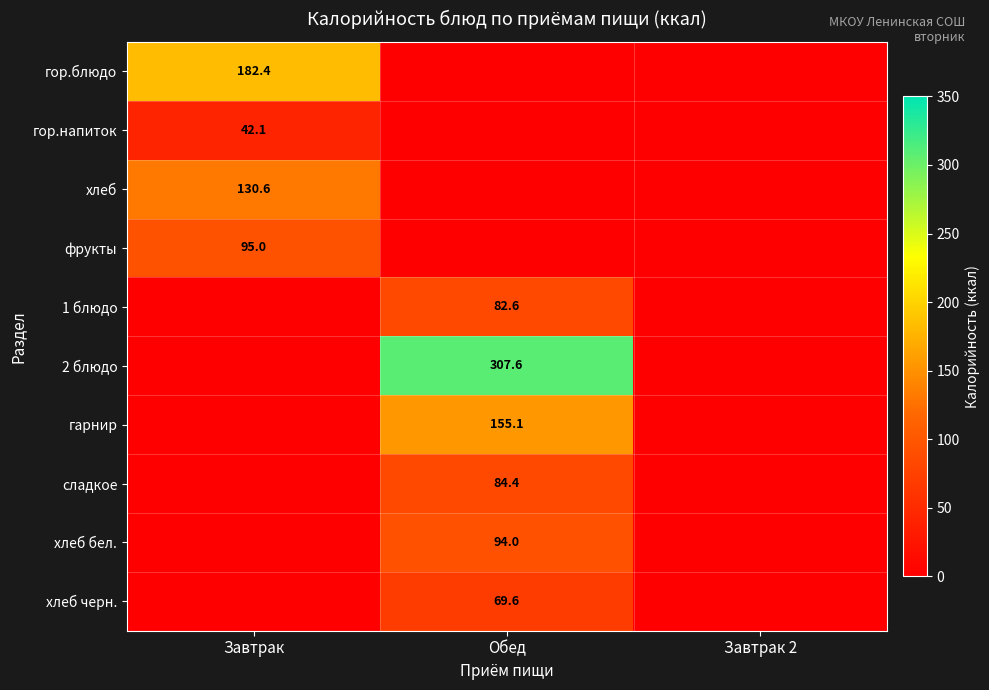

How many series are shown in this chart?

10